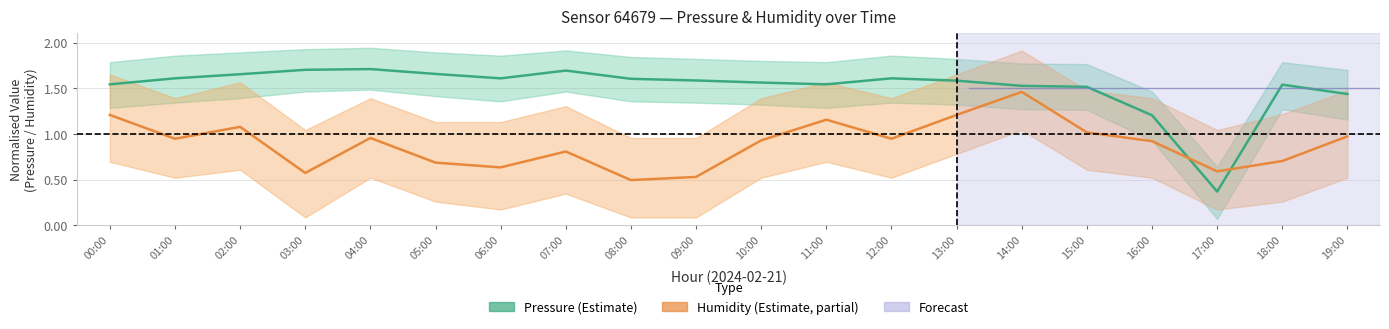

Reading right to left, what are all the values shown in this chart?

Pressure (estimate): 19:00=1.4	18:00=1.5	17:00=0.4	16:00=1.2	15:00=1.5	14:00=1.5	13:00=1.6	12:00=1.6	11:00=1.5	10:00=1.6	09:00=1.6	08:00=1.6	07:00=1.7	06:00=1.6	05:00=1.7	04:00=1.7	03:00=1.7	02:00=1.7	01:00=1.6	00:00=1.5
Humidity (estimate): 19:00=1.0	18:00=0.7	17:00=0.6	16:00=0.9	15:00=1.0	14:00=1.5	13:00=1.2	12:00=0.9	11:00=1.2	10:00=0.9	09:00=0.5	08:00=0.5	07:00=0.8	06:00=0.6	05:00=0.7	04:00=1.0	03:00=0.6	02:00=1.1	01:00=0.9	00:00=1.2